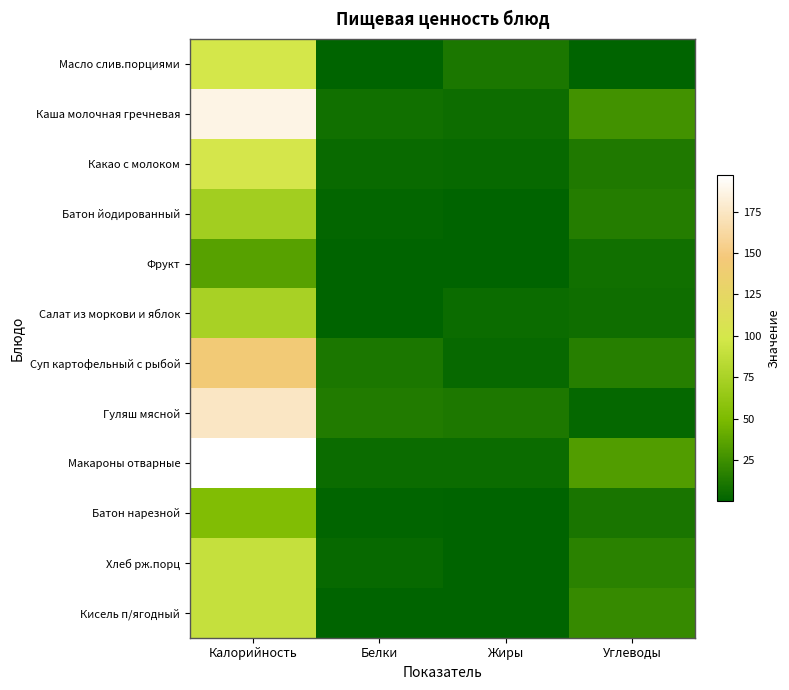

At which category does the chart reach its peak across all series?

Калорийность